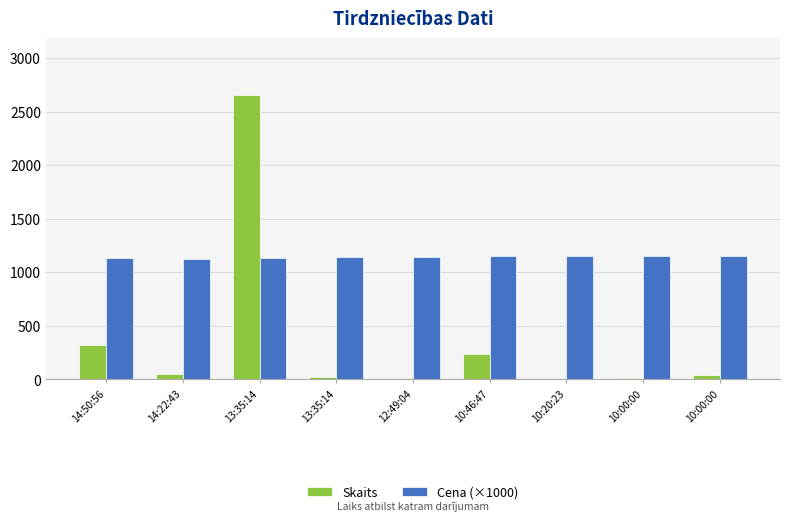

How many data points does each series have?

9